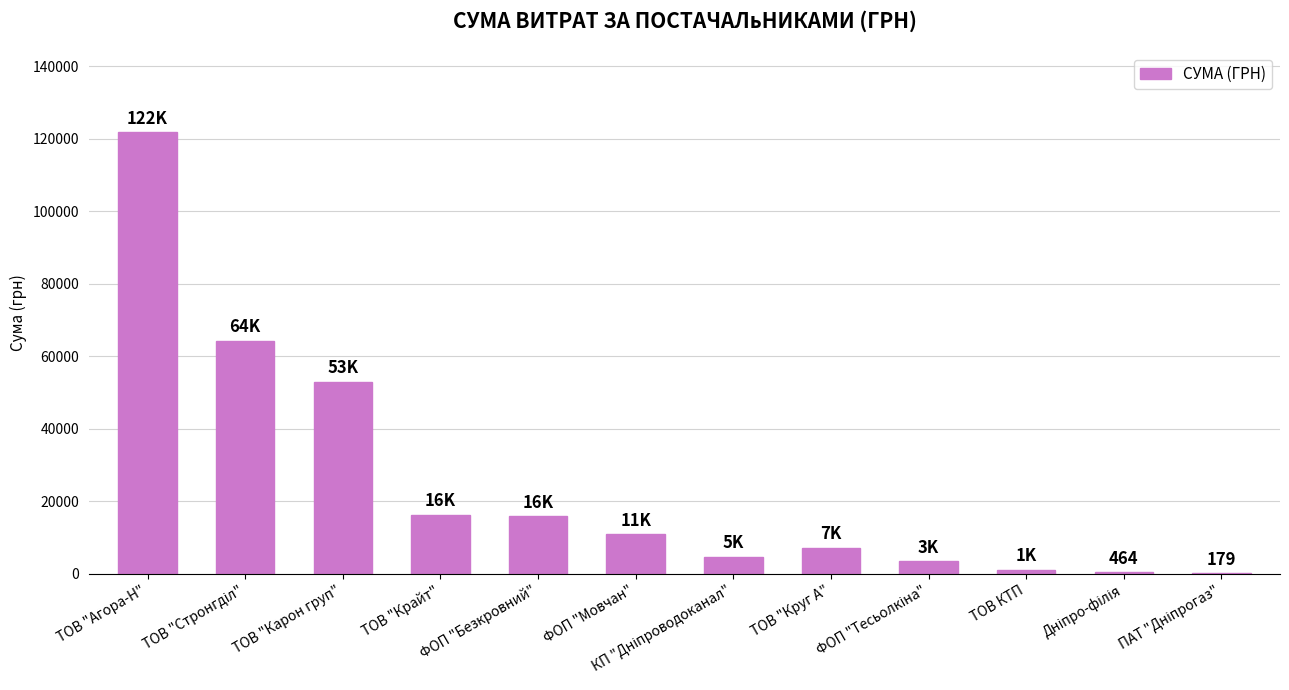

The chart shows a value of 16282.1 at ТОВ "Крайт". True or false?

True